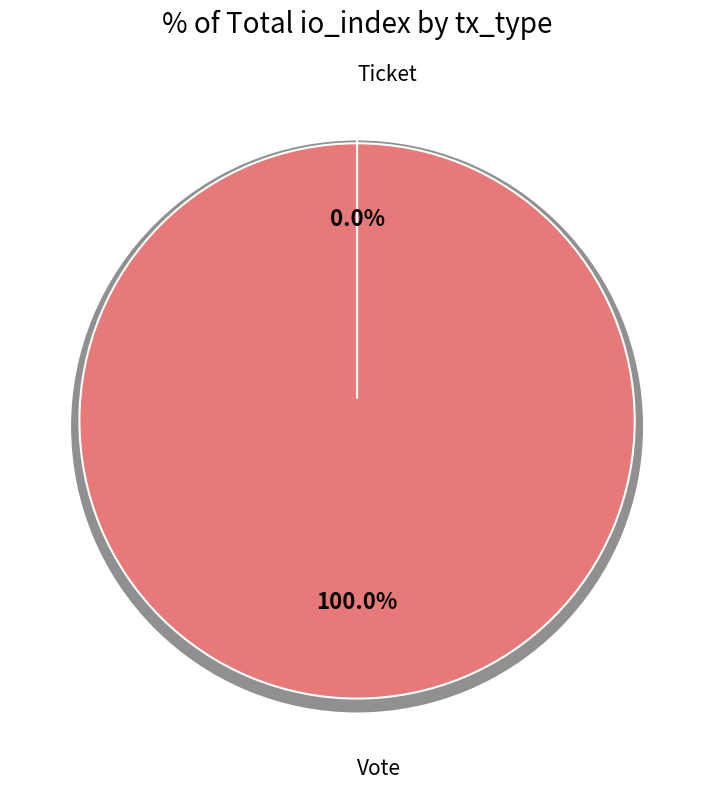

What is the change in value from Vote to Ticket?

-1